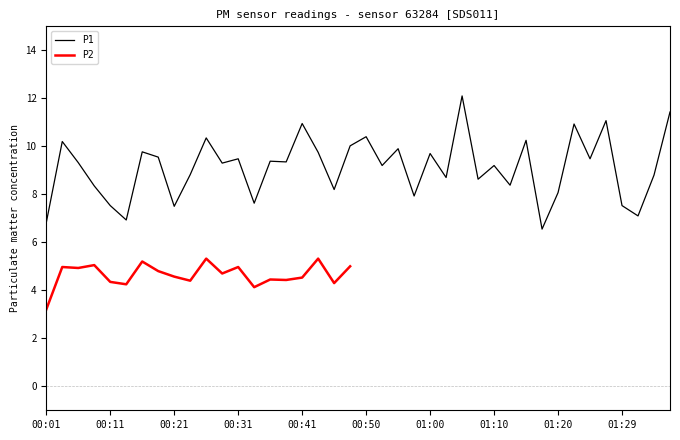

The value at 01:20 is 8.1. True or false?

True